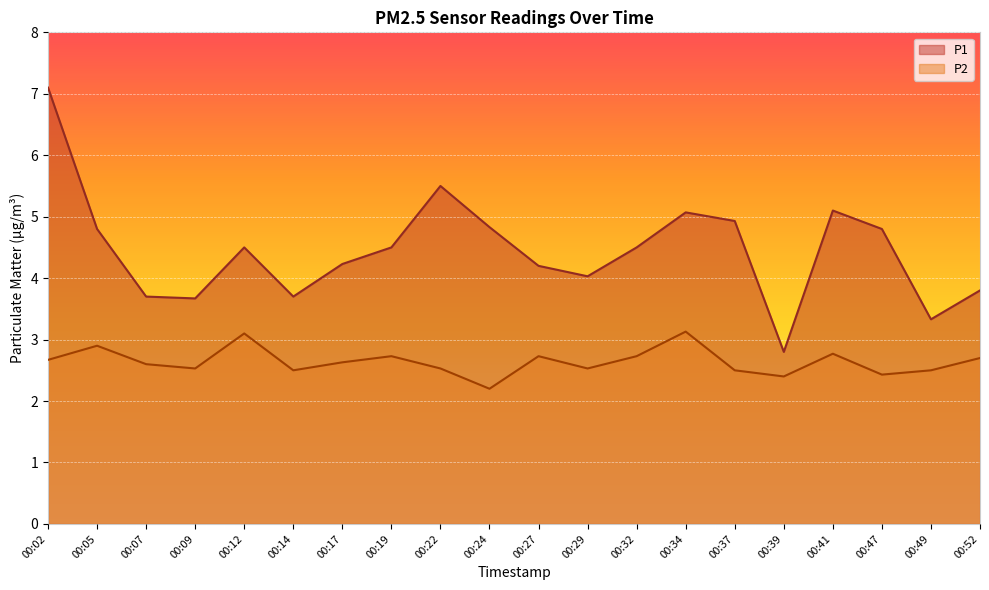

True or false: P1 and P2 cross at least once.

False